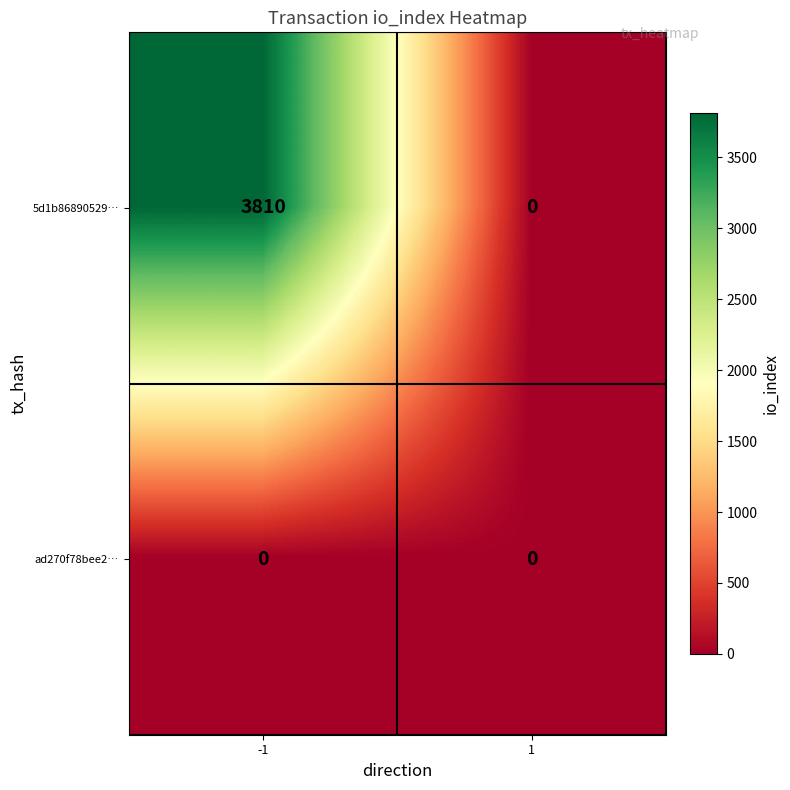

Reading left to right, transcribe all the data shown in this chart.

5d1b86890529…: -1=3810	1=0
ad270f78bee2…: -1=0	1=0